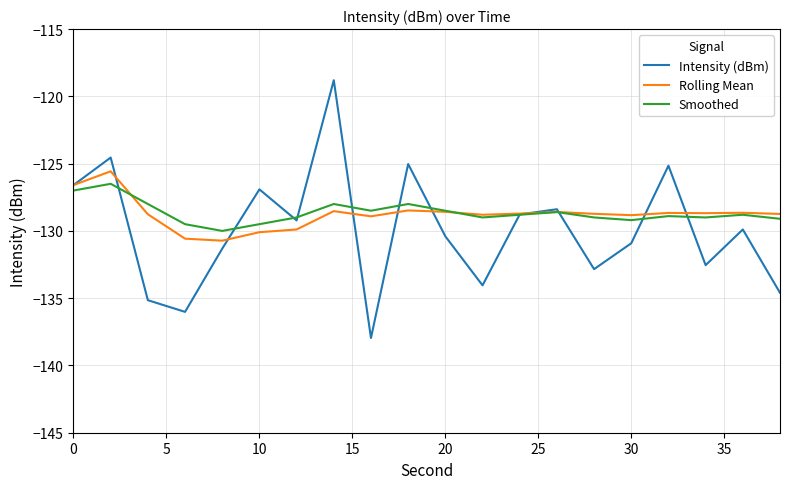

What is the minimum value shown in the chart?

-138.0